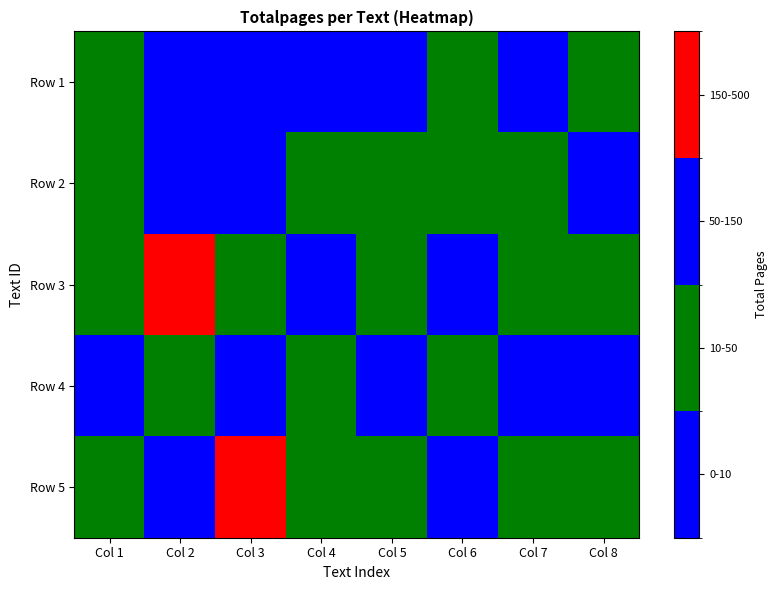

Which series has the largest total across all categories?

Row 5